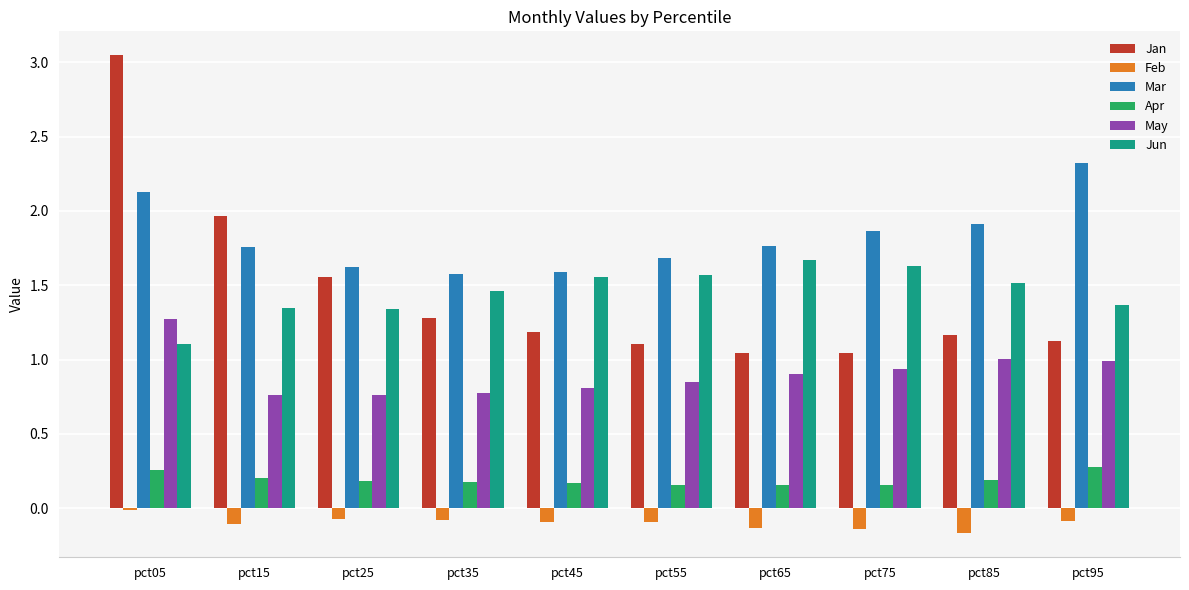

What is the total value across all series at pct25?

5.4